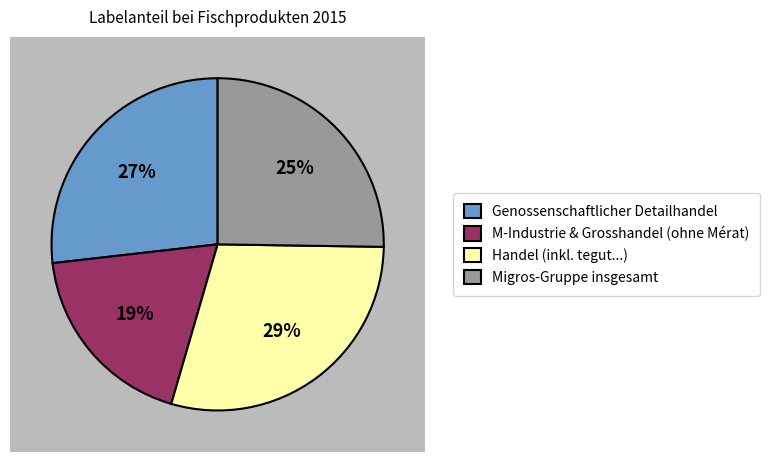

What is the largest slice in the pie chart?

Handel (inkl. tegut...)